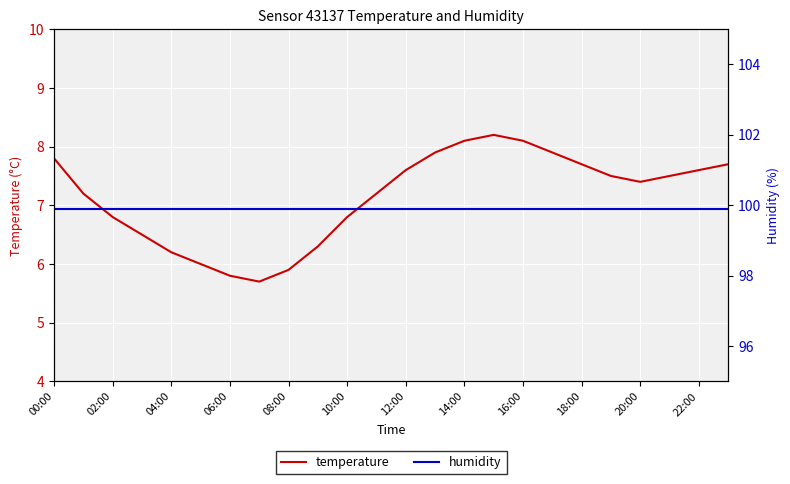

List the series in order of their peak value, highest first.

humidity, temperature